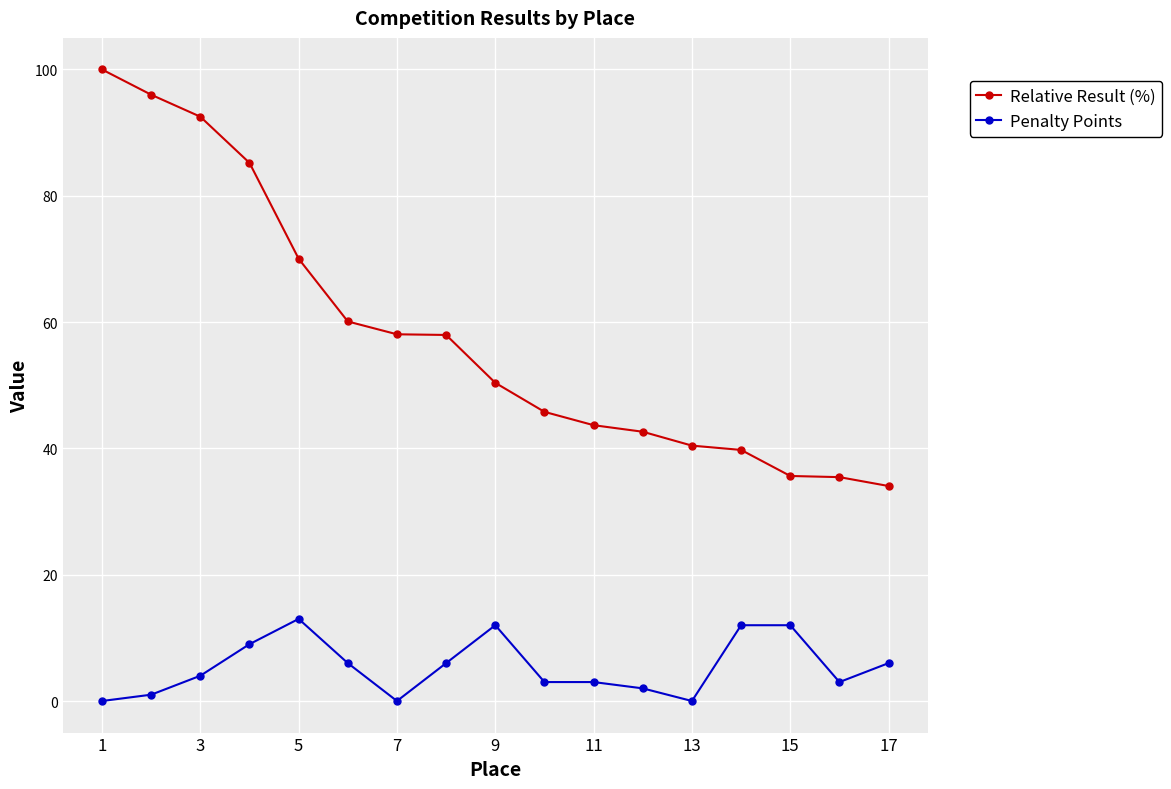

Which series has the largest range (max minus min)?

Relative Result (%)